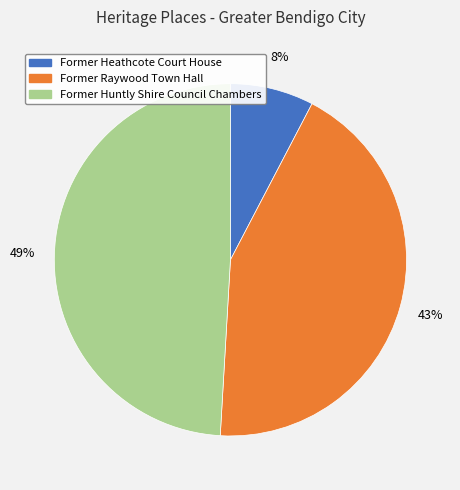

To the nearest percent, what is the difference between the largest and smallest slice percentages?

41%